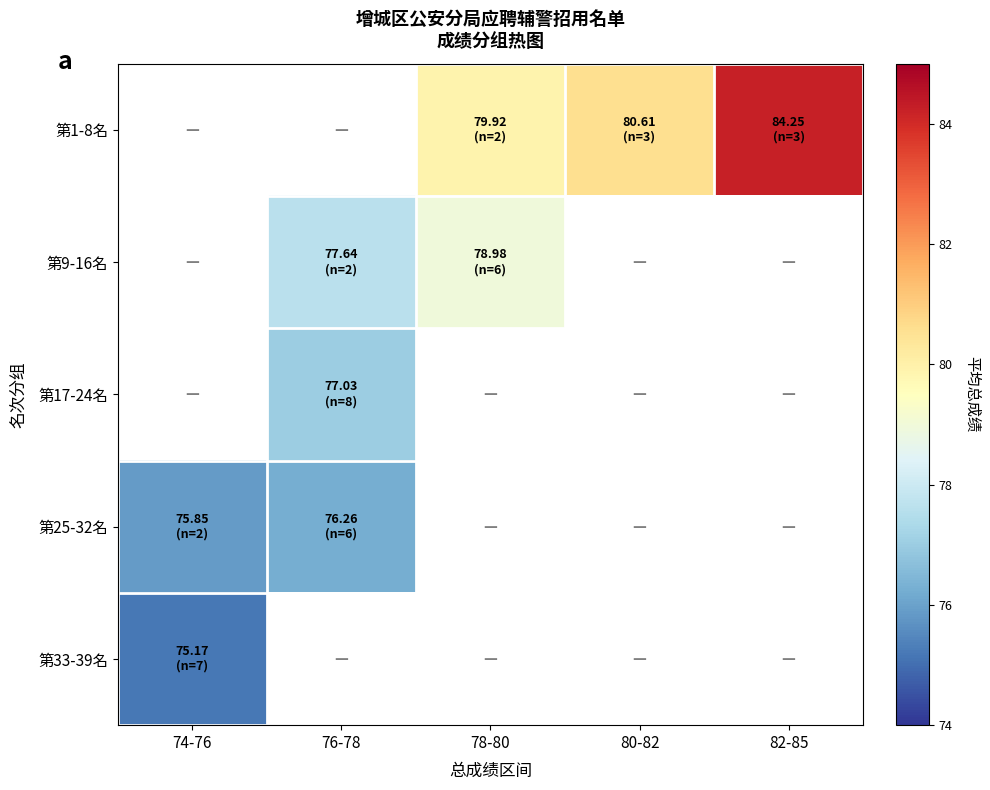

How many data points in 第9-16名 are less than 78?

1